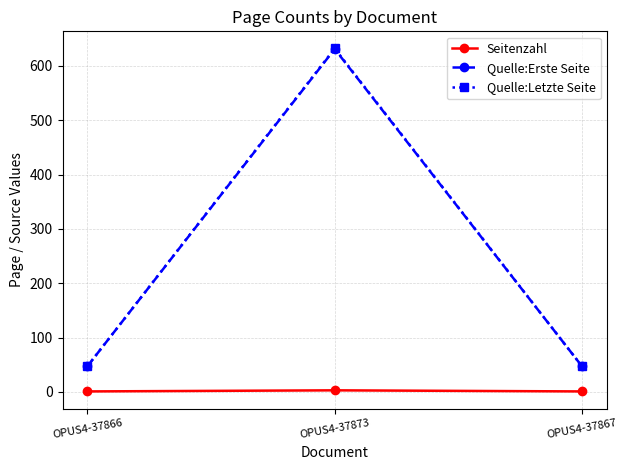

Is the value of Quelle:Erste Seite at OPUS4-37873 greater than the value of Seitenzahl at OPUS4-37866?

Yes